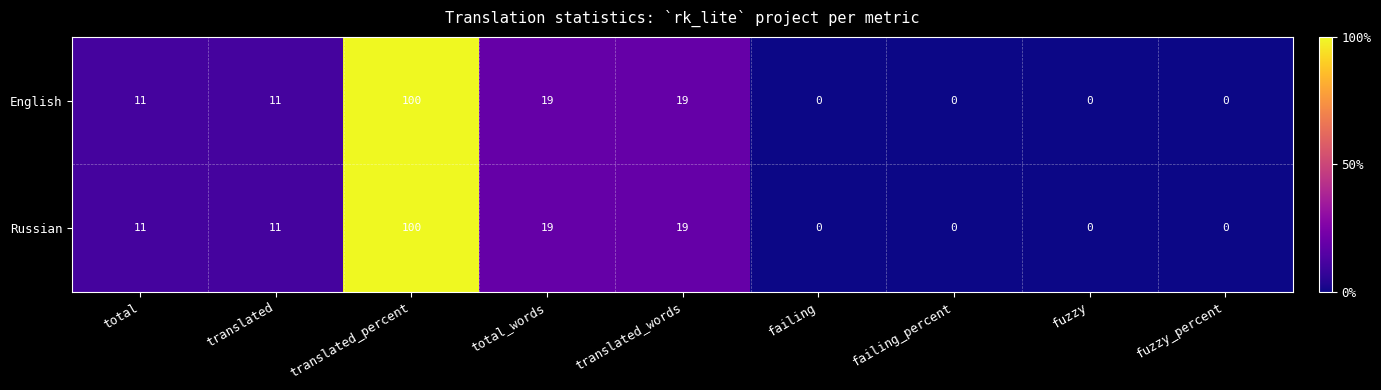

What is the sum of the English values at translated_percent and failing_percent?

100